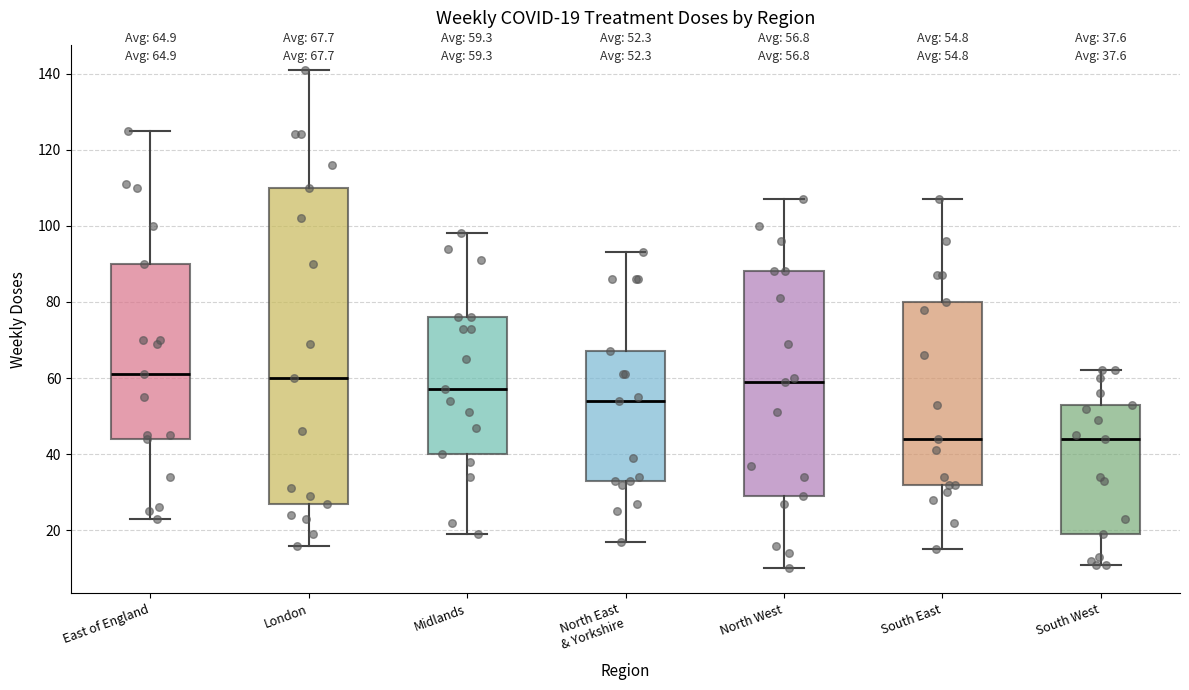

Comparing the boxes themselves (not the whiskers), which one is the tallest?

London